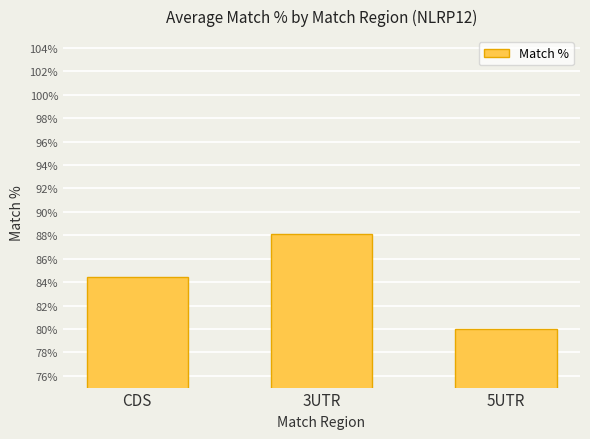

Reading left to right, list all the values displayed in this chart.

CDS=84.4	3UTR=88.1	5UTR=80.0